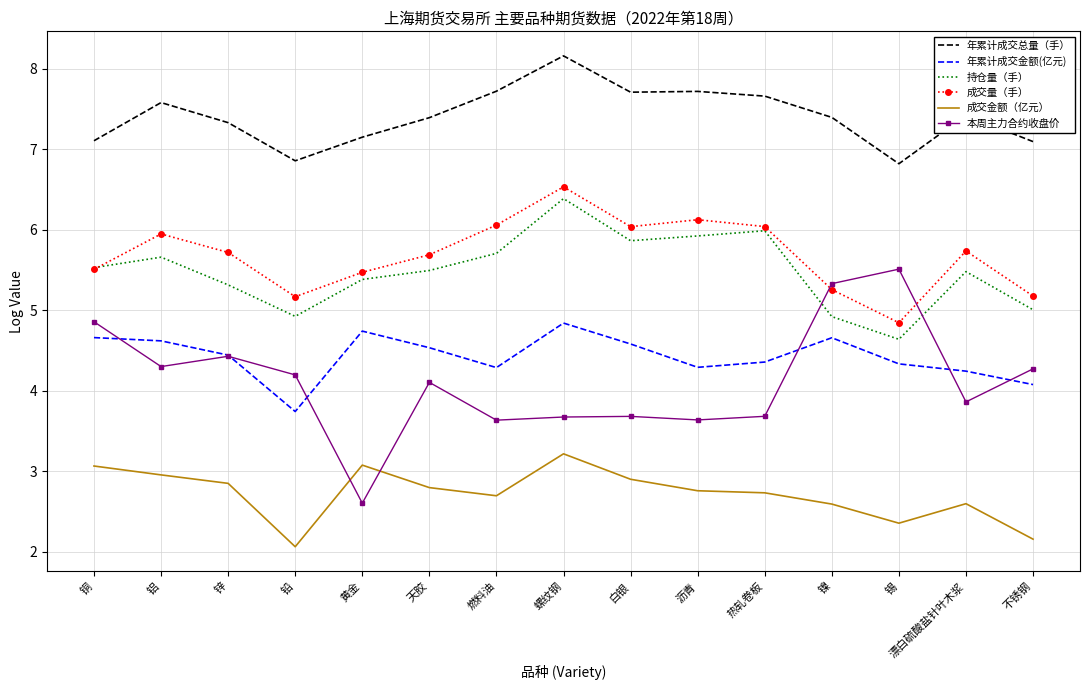

At which category does 年累计成交总量（手） reach its first local valley?

铅